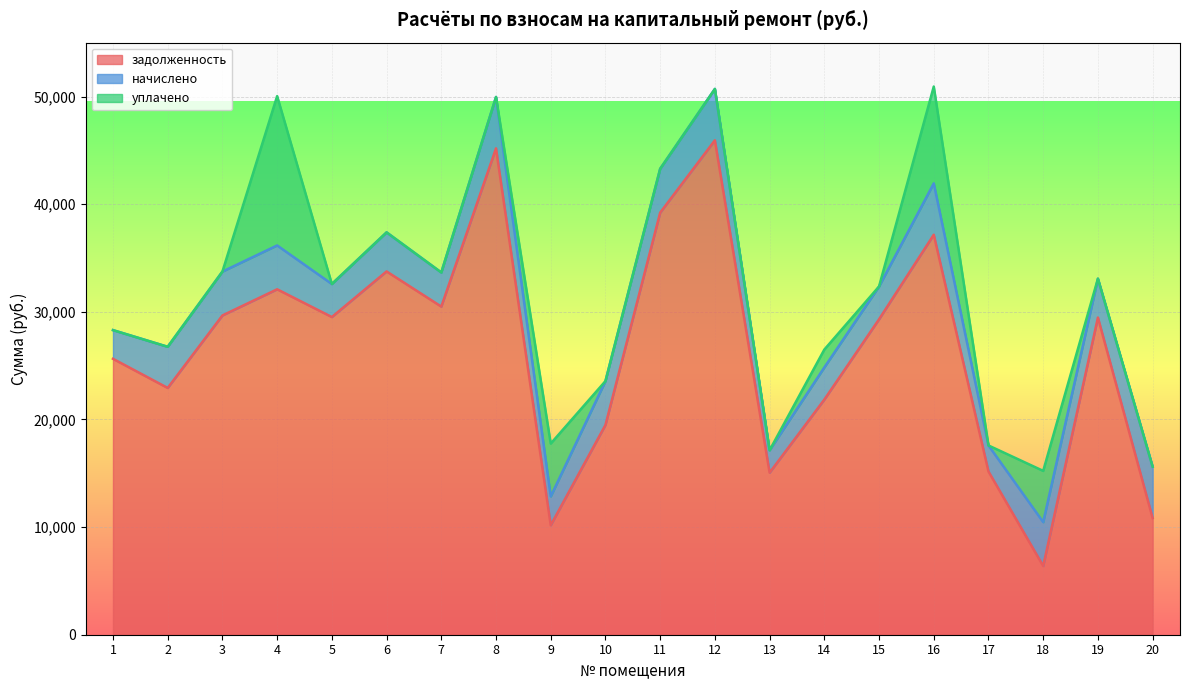

What are all the series names shown in the legend?

задолженность, начислено, уплачено